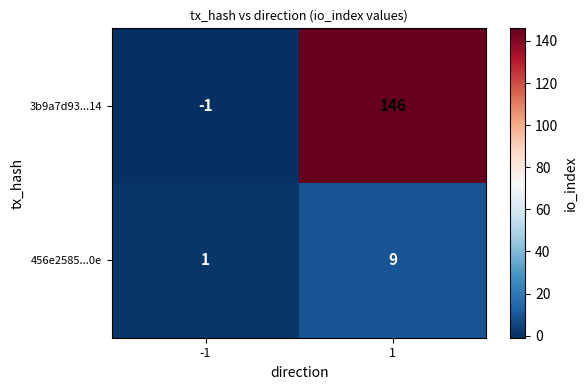

Which series changed the most between -1 and 1?

3b9a7d93...14